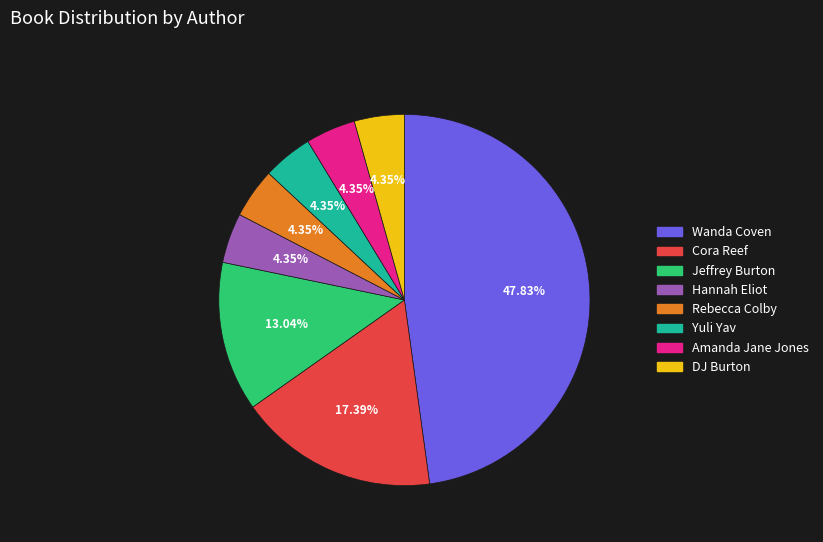

Is the sum of Hannah Eliot and Cora Reef greater than half?

No